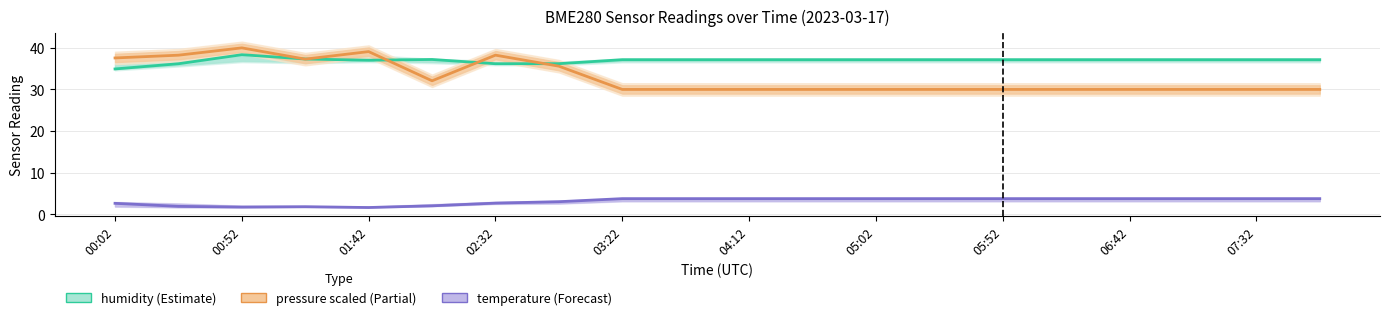

True or false: humidity has a value of 37.2 at 19.

True